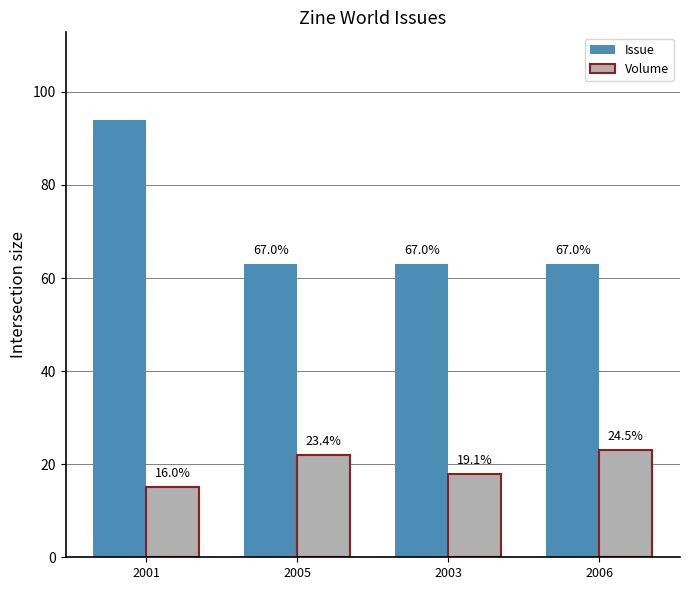

How many bars are there in total?

8